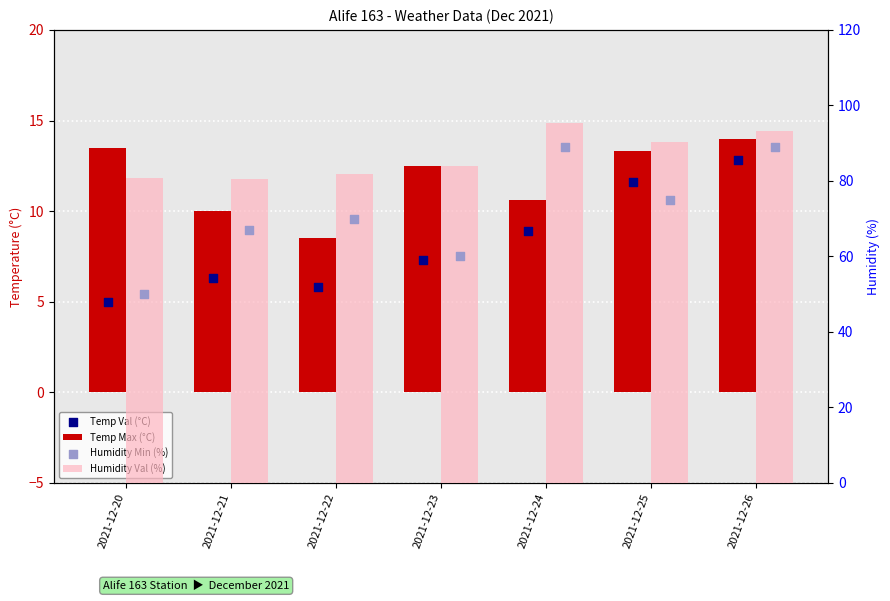

Which series contains the highest Y value?

Humidity Val (%)